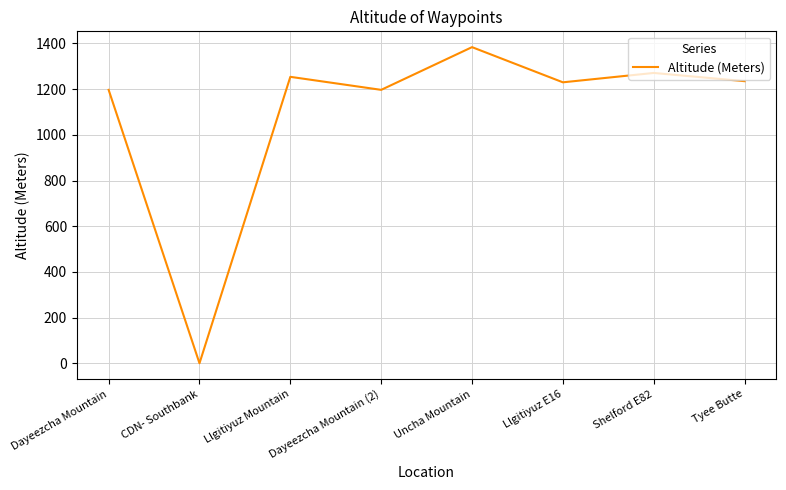

What is the sum of all values?

8768